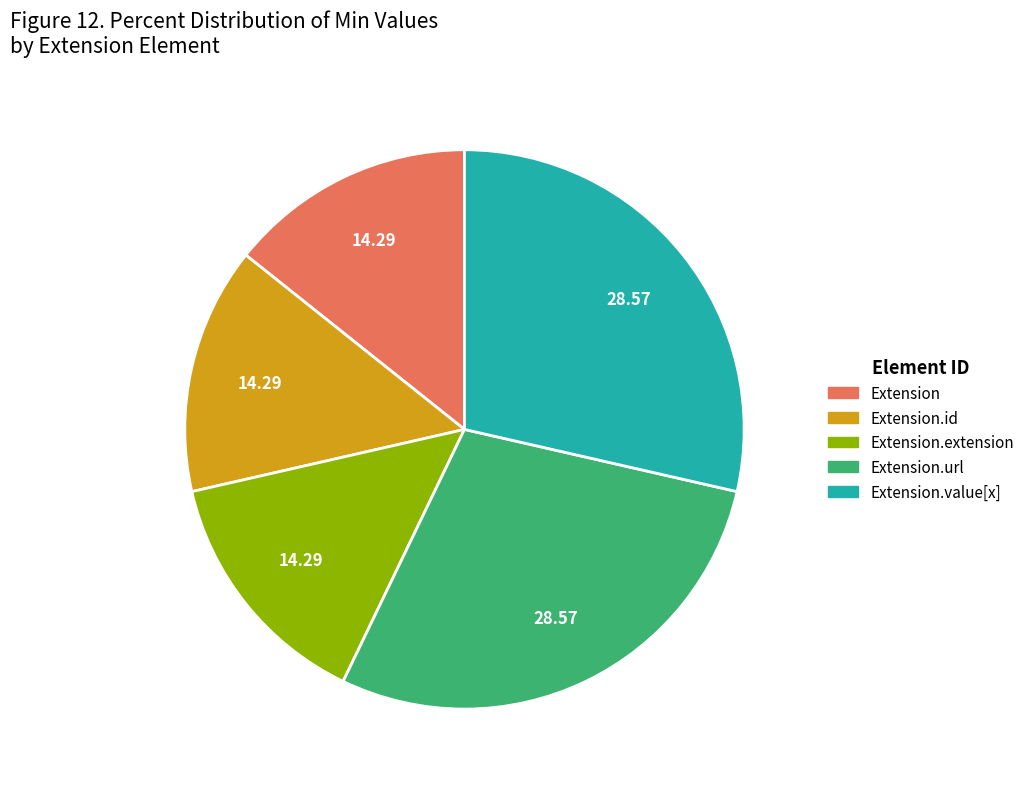

Is there any slice that represents more than half of the pie?

No